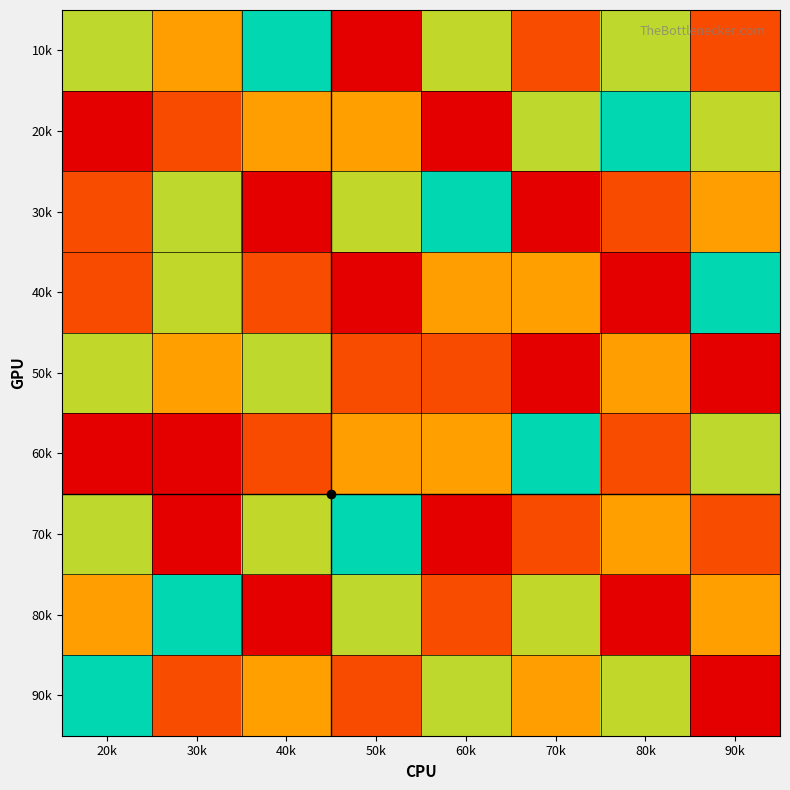

Reading left to right, list all the values displayed in this chart.

10k: 20k=4	30k=7	40k=5	50k=9	60k=6	70k=2	80k=4	90k=8
20k: 20k=9	30k=8	40k=7	50k=3	60k=1	70k=4	80k=5	90k=6
30k: 20k=2	30k=4	40k=1	50k=6	60k=5	70k=9	80k=8	90k=7
40k: 20k=8	30k=6	40k=2	50k=1	60k=7	70k=3	80k=9	90k=5
50k: 20k=6	30k=3	40k=4	50k=2	60k=8	70k=1	80k=7	90k=9
60k: 20k=1	30k=9	40k=8	50k=7	60k=3	70k=5	80k=2	90k=4
70k: 20k=4	30k=1	40k=6	50k=5	60k=9	70k=8	80k=3	90k=2
80k: 20k=7	30k=5	40k=9	50k=4	60k=2	70k=6	80k=1	90k=3
90k: 20k=5	30k=2	40k=3	50k=8	60k=4	70k=7	80k=6	90k=1